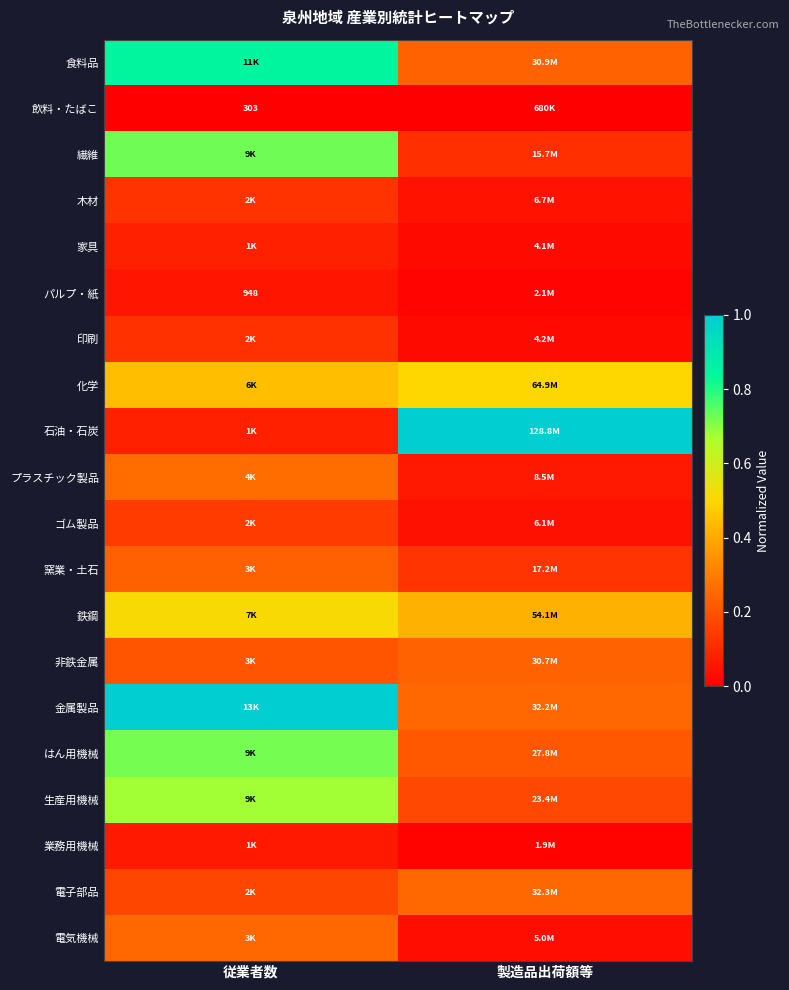

True or false: 食料品 has a value of 0.4 at 製造品出荷額等.

False